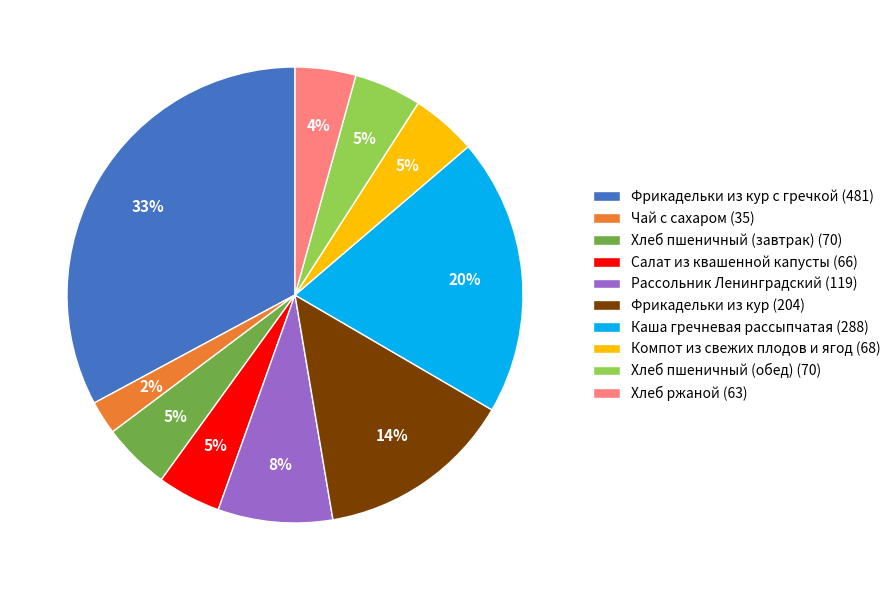

Is it true that Хлеб пшеничный (завтрак) (70) is 11% of the pie?

False